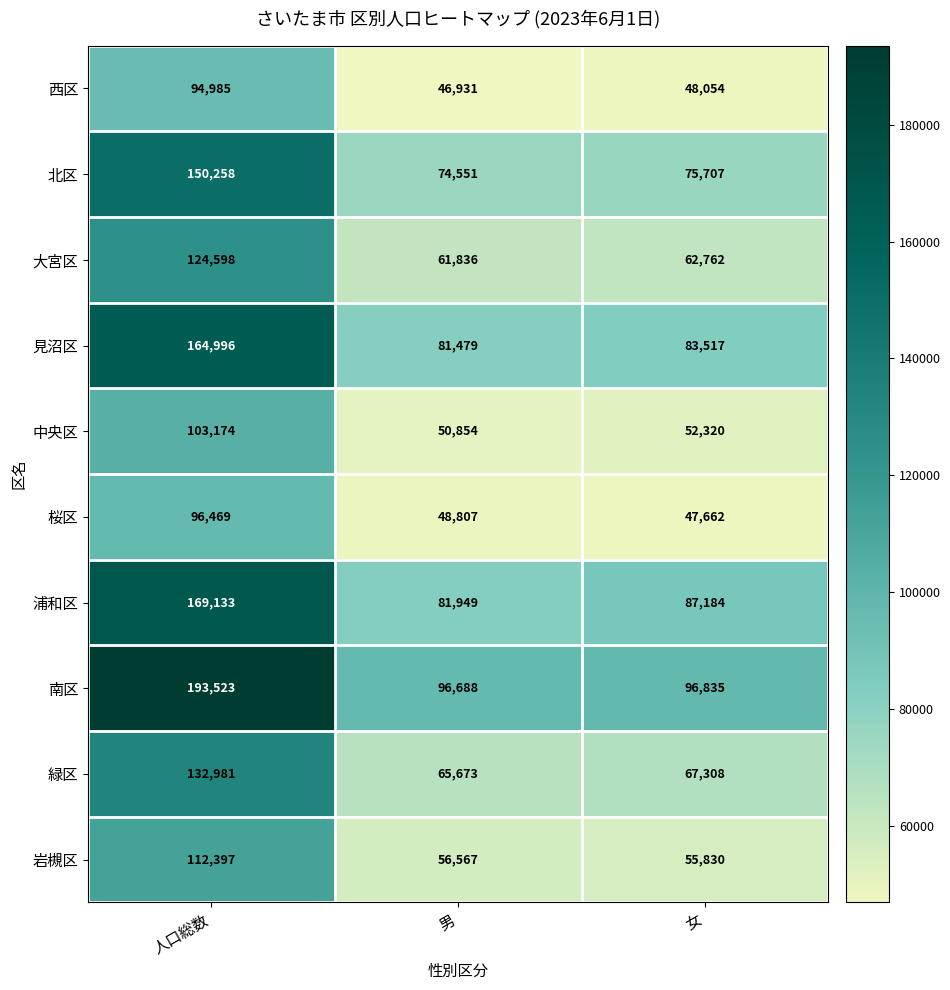

What is the spread (max minus min) of values at 男?

49757